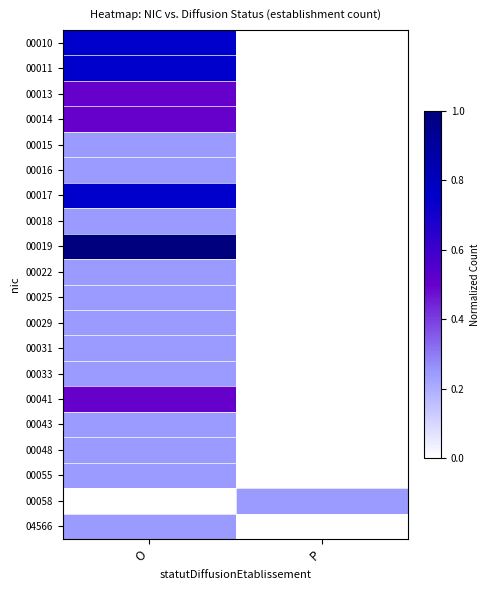

What is the spread (max minus min) of values at O?

1.0